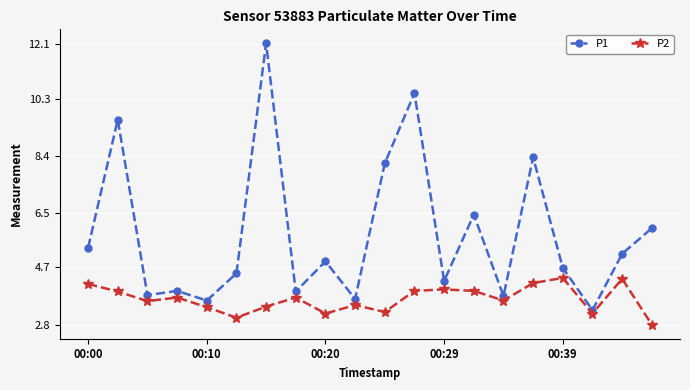

What is the value of the P1 point at the 15th from the left?

3.8